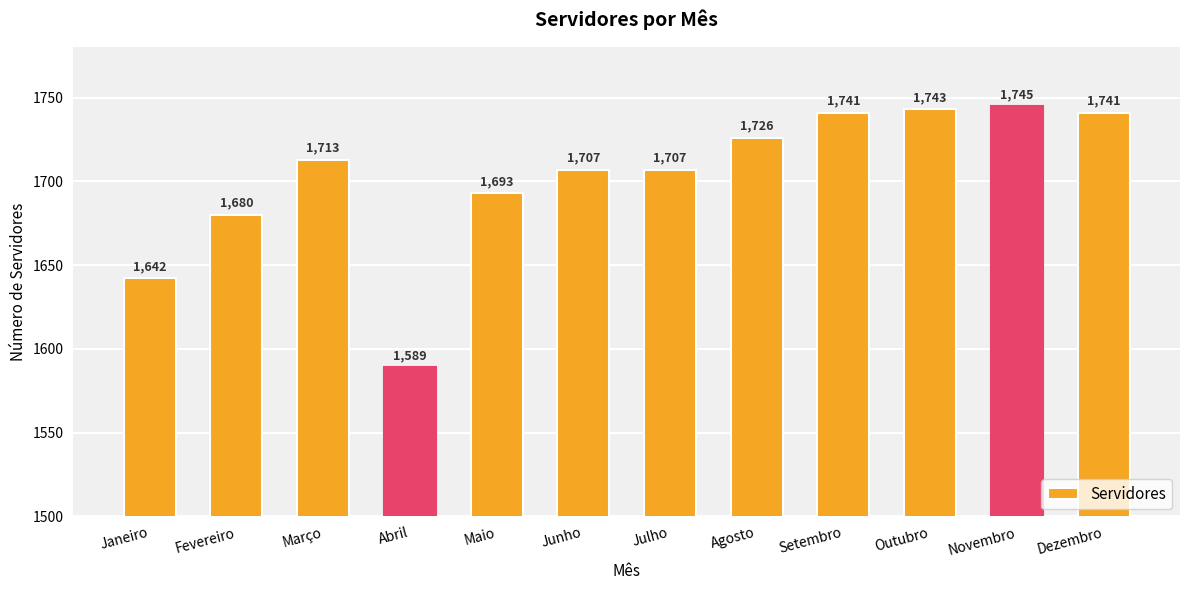

Which category has the highest value across all series?

Novembro